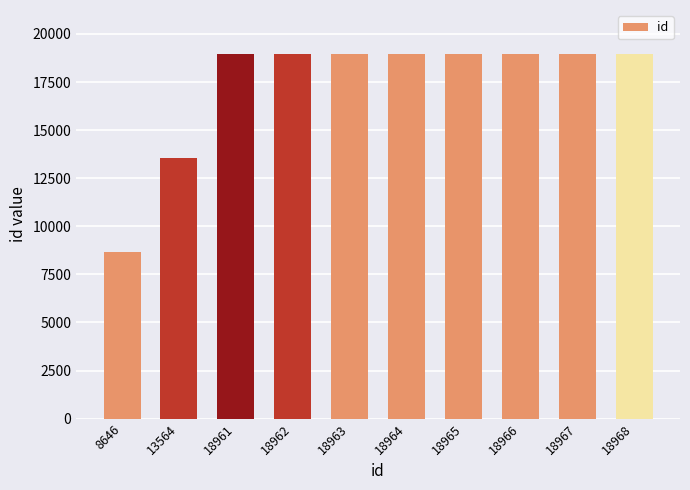

How many series are shown in this chart?

1